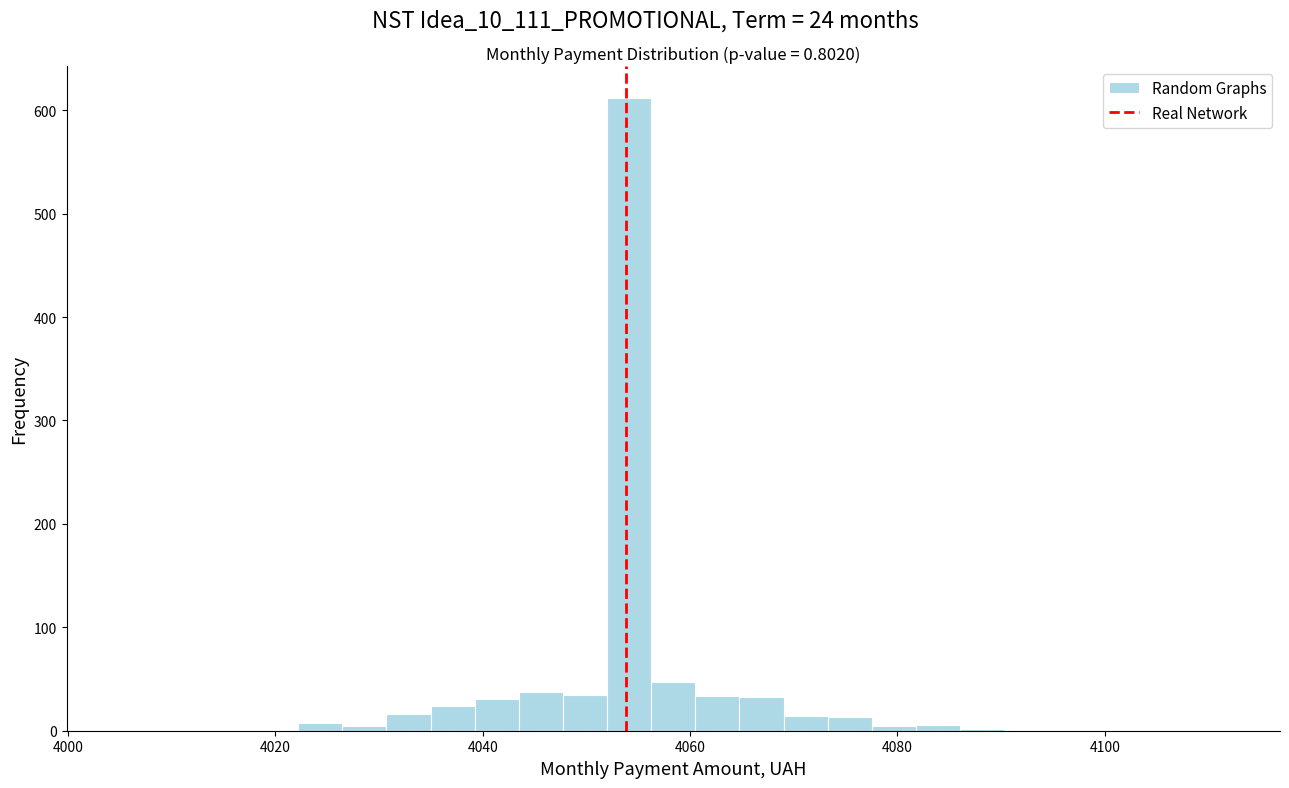

Around what value on the x-axis is the tallest bar? Give the approximate position of its centre, as read against the axis.

4054